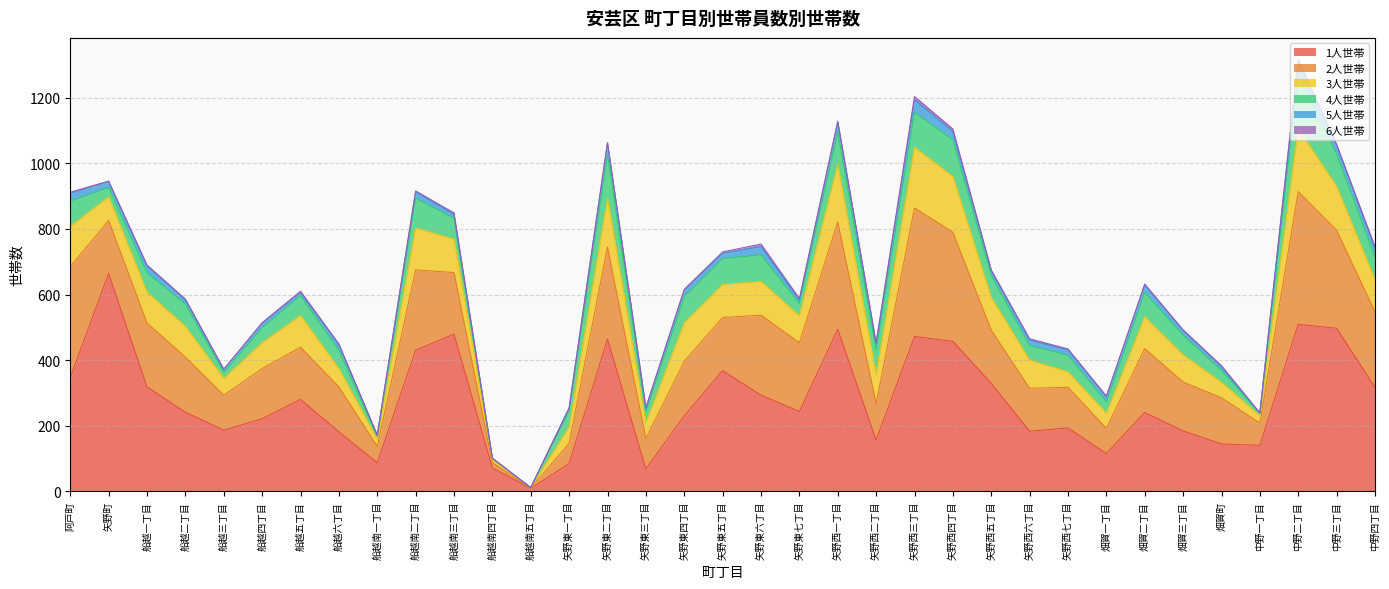

Reading left to right, transcribe all the data shown in this chart.

1人世帯: 阿戸町=347	矢野町=664	船越一丁目=318	船越二丁目=241	船越三丁目=186	船越四丁目=221	船越五丁目=280	船越六丁目=181	船越南一丁目=87	船越南二丁目=430	船越南三丁目=479	船越南四丁目=71	船越南五丁目=9	矢野東一丁目=84	矢野東二丁目=464	矢野東三丁目=68	矢野東四丁目=230	矢野東五丁目=368	矢野東六丁目=293	矢野東七丁目=243	矢野西一丁目=494	矢野西二丁目=156	矢野西三丁目=472	矢野西四丁目=457	矢野西五丁目=329	矢野西六丁目=183	矢野西七丁目=193	畑賀一丁目=115	畑賀二丁目=240	畑賀三丁目=184	畑賀町=144	中野一丁目=140	中野二丁目=509	中野三丁目=497	中野四丁目=317
2人世帯: 阿戸町=338	矢野町=162	船越一丁目=195	船越二丁目=168	船越三丁目=107	船越四丁目=153	船越五丁目=159	船越六丁目=137	船越南一丁目=50	船越南二丁目=245	船越南三丁目=188	船越南四丁目=16	船越南五丁目=1	矢野東一丁目=62	矢野東二丁目=281	矢野東三丁目=93	矢野東四丁目=166	矢野東五丁目=162	矢野東六丁目=244	矢野東七丁目=210	矢野西一丁目=327	矢野西二丁目=111	矢野西三丁目=392	矢野西四丁目=333	矢野西五丁目=162	矢野西六丁目=131	矢野西七丁目=124	畑賀一丁目=77	畑賀二丁目=195	畑賀三丁目=149	畑賀町=141	中野一丁目=68	中野二丁目=405	中野三丁目=299	中野四丁目=230
3人世帯: 阿戸町=123	矢野町=72	船越一丁目=94	船越二丁目=94	船越三丁目=51	船越四丁目=79	船越五丁目=97	船越六丁目=56	船越南一丁目=22	船越南二丁目=128	船越南三丁目=102	船越南四丁目=9	船越南五丁目=1	矢野東一丁目=50	矢野東二丁目=148	矢野東三丁目=47	矢野東四丁目=118	矢野東五丁目=101	矢野東六丁目=103	矢野東七丁目=82	矢野西一丁目=175	矢野西二丁目=88	矢野西三丁目=185	矢野西四丁目=170	矢野西五丁目=100	矢野西六丁目=86	矢野西七丁目=47	畑賀一丁目=46	畑賀二丁目=97	畑賀三丁目=83	畑賀町=47	中野一丁目=22	中野二丁目=191	中野三丁目=134	中野四丁目=98
4人世帯: 阿戸町=77	矢野町=29	船越一丁目=60	船越二丁目=68	船越三丁目=19	船越四丁目=46	船越五丁目=61	船越六丁目=56	船越南一丁目=9	船越南二丁目=91	船越南三丁目=64	船越南四丁目=4	船越南五丁目=0	矢野東一丁目=50	矢野東二丁目=134	矢野東三丁目=35	矢野東四丁目=80	矢野東五丁目=79	矢野東六丁目=81	矢野東七丁目=38	矢野西一丁目=99	矢野西二丁目=76	矢野西三丁目=107	矢野西四丁目=112	矢野西五丁目=68	矢野西六丁目=44	矢野西七丁目=51	畑賀一丁目=35	畑賀二丁目=75	畑賀三丁目=60	畑賀町=37	中野一丁目=8	中野二丁目=163	中野三丁目=99	中野四丁目=70
5人世帯: 阿戸町=24	矢野町=18	船越一丁目=20	船越二丁目=13	船越三丁目=9	船越四丁目=13	船越五丁目=9	船越六丁目=18	船越南一丁目=3	船越南二丁目=19	船越南三丁目=11	船越南四丁目=0	船越南五丁目=0	矢野東一丁目=8	矢野東二丁目=36	矢野東三丁目=11	矢野東四丁目=19	矢野東五丁目=16	矢野東六丁目=25	矢野東七丁目=10	矢野西一丁目=30	矢野西二丁目=18	矢野西三丁目=38	矢野西四丁目=25	矢野西五丁目=14	矢野西六丁目=17	矢野西七丁目=16	畑賀一丁目=16	畑賀二丁目=22	畑賀三丁目=15	畑賀町=11	中野一丁目=0	中野二丁目=47	中野三丁目=27	中野四丁目=25
6人世帯: 阿戸町=3	矢野町=1	船越一丁目=3	船越二丁目=2	船越三丁目=0	船越四丁目=2	船越五丁目=4	船越六丁目=1	船越南一丁目=0	船越南二丁目=3	船越南三丁目=5	船越南四丁目=1	船越南五丁目=0	矢野東一丁目=0	矢野東二丁目=0	矢野東三丁目=1	矢野東四丁目=3	矢野東五丁目=4	矢野東六丁目=8	矢野東七丁目=5	矢野西一丁目=4	矢野西二丁目=4	矢野西三丁目=10	矢野西四丁目=8	矢野西五丁目=2	矢野西六丁目=4	矢野西七丁目=3	畑賀一丁目=1	畑賀二丁目=3	畑賀三丁目=1	畑賀町=3	中野一丁目=1	中野二丁目=2	中野三丁目=2	中野四丁目=6